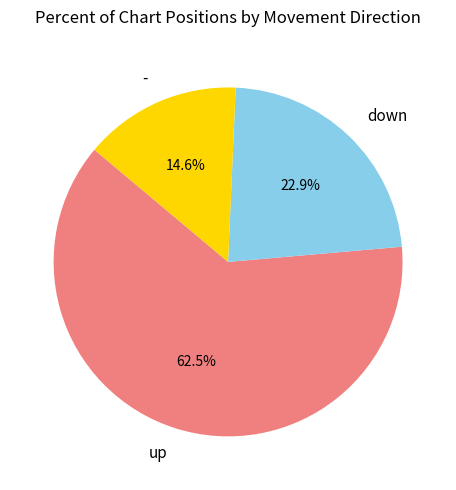

Which slice is the largest?

up